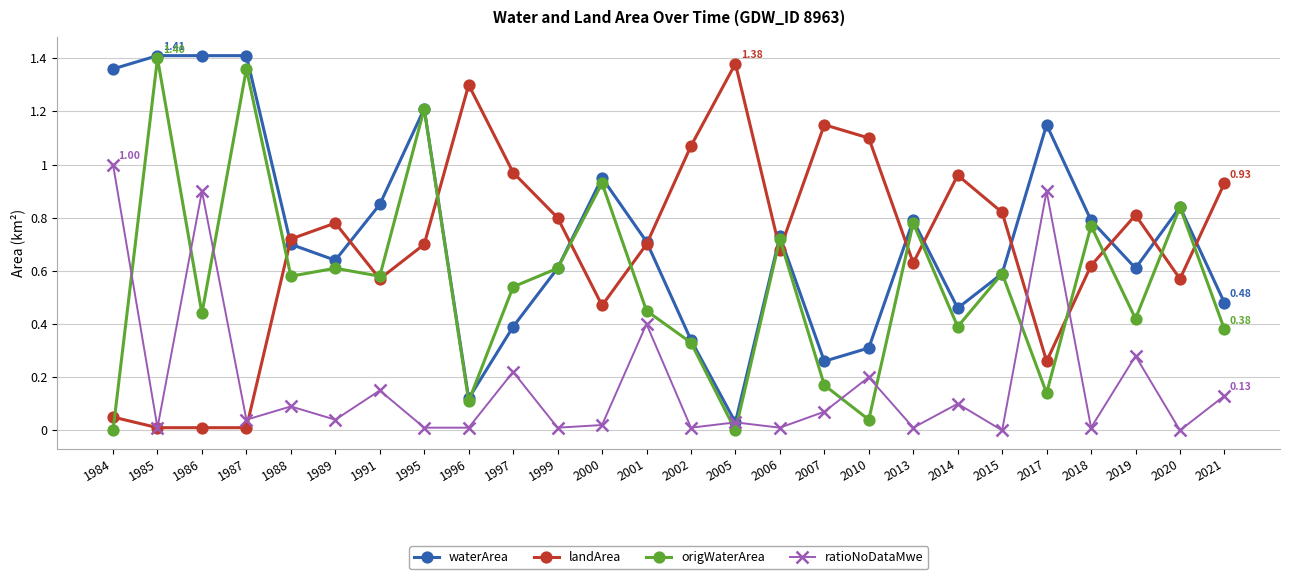

True or false: ratioNoDataMwe has more than 2 interior local peaks.

True